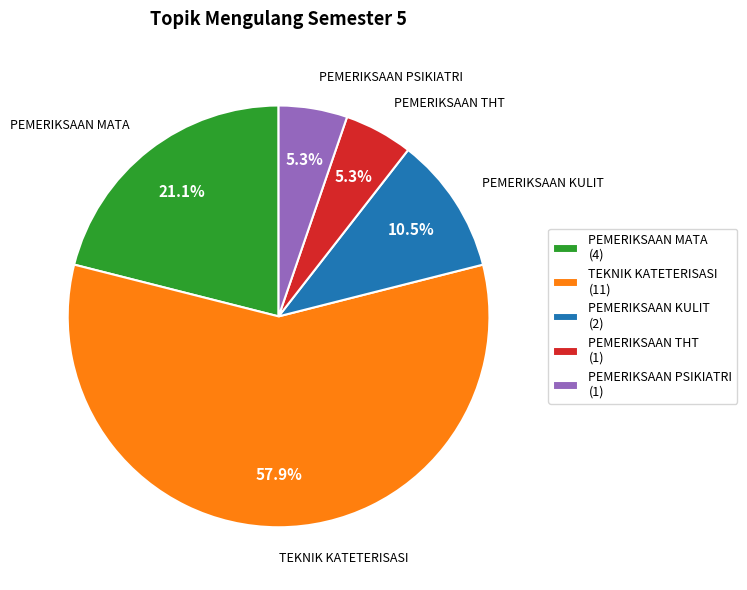

Approximately how many times larger is the value at PEMERIKSAAN KULIT compared to PEMERIKSAAN PSIKIATRI?

2.0